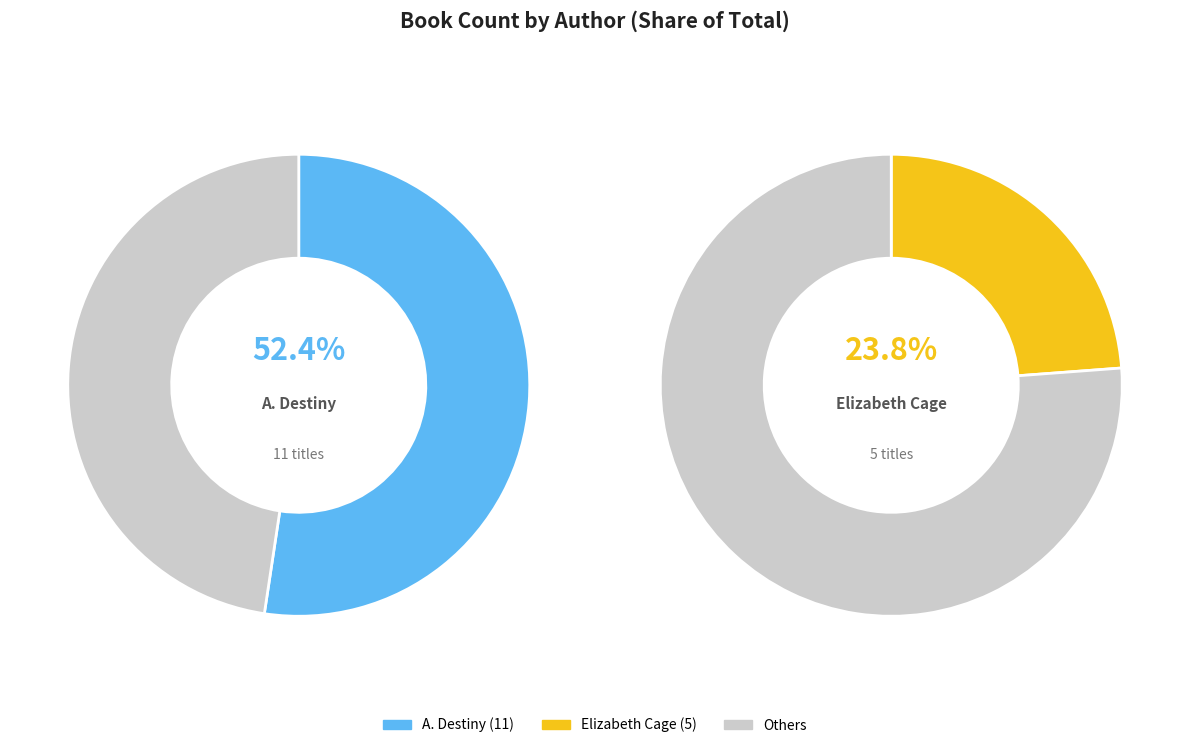

To the nearest percent, what percentage of the pie is Elizabeth Cage?

24%